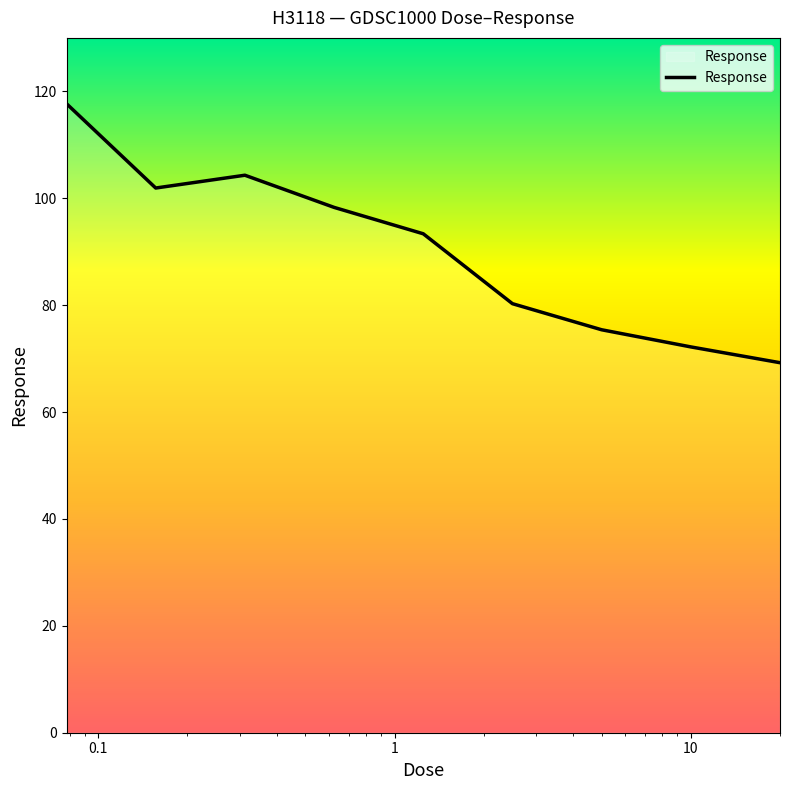

What is the smallest value displayed?

69.2